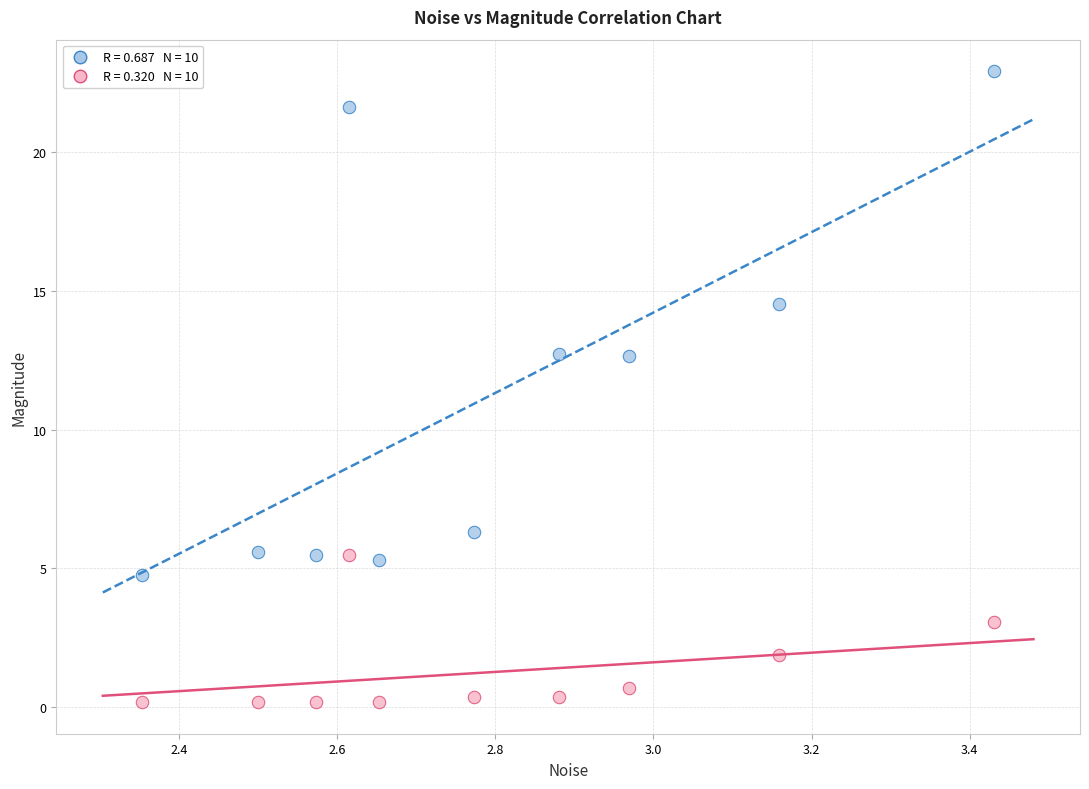

Across all data points, what is the range of X values (max minus min)?

1.1